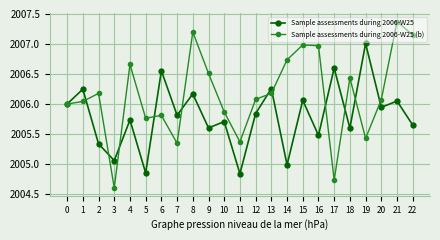

In Sample assessments during 2006-W25 (b), how many points are lower than both neighbors (excluding endpoints)?

6